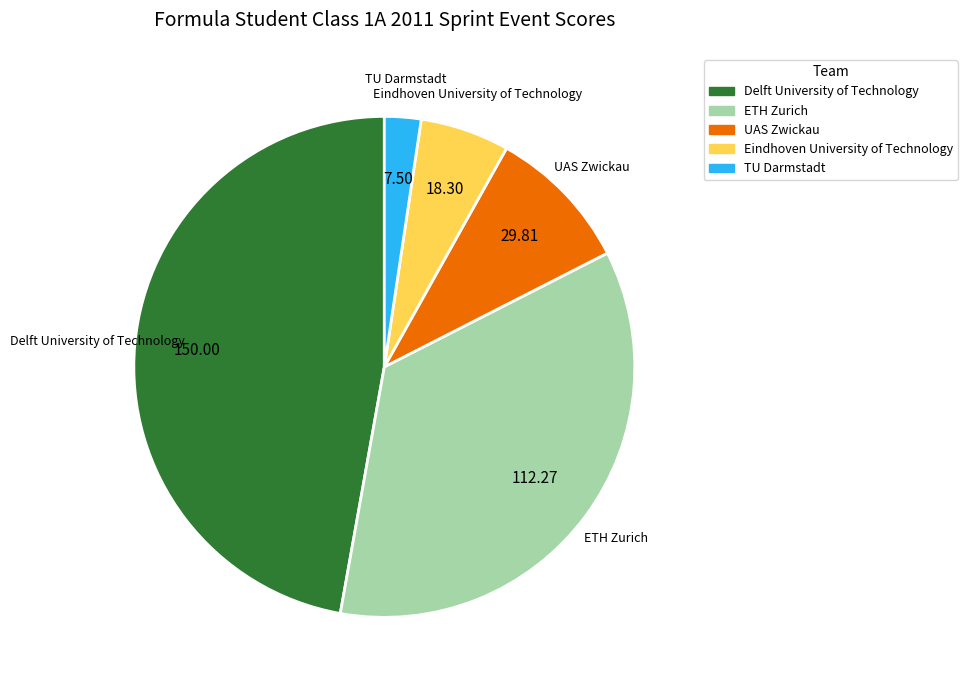

How many slices are in this pie chart?

5